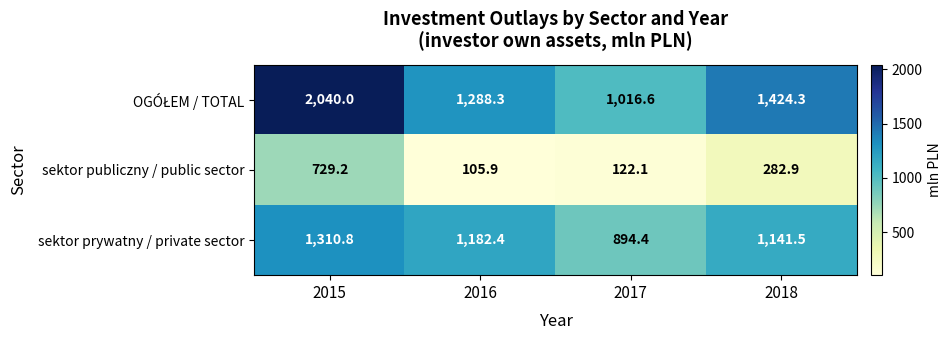

Which label corresponds to the smallest value in the chart?

2016